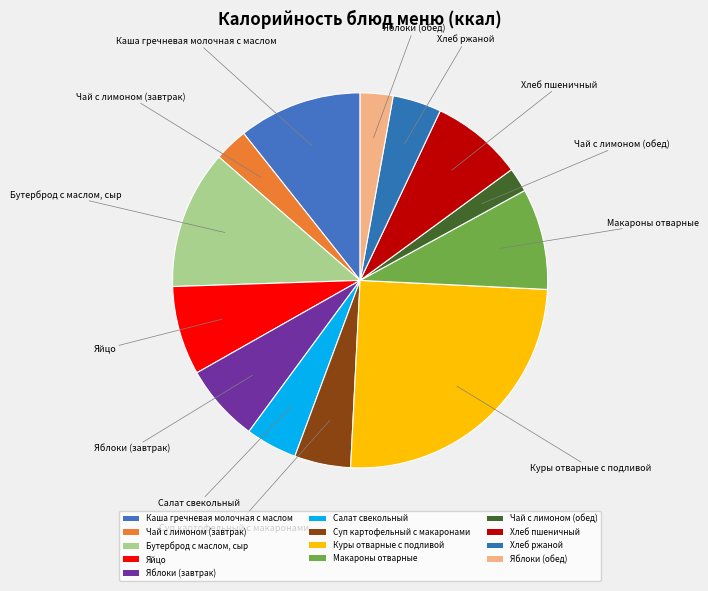

What is the ratio of the value at Хлеб ржаной to the value at Чай с лимоном (завтрак)?

1.4